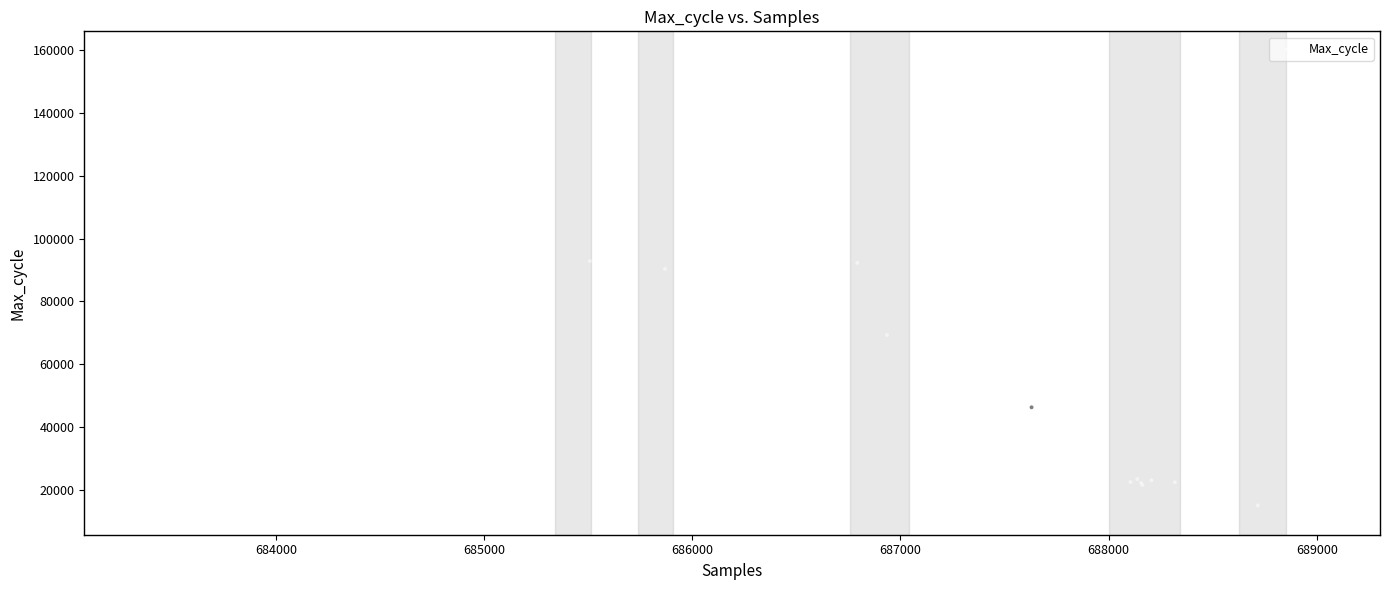

What Y value in the scatter plot is closest to 85885?

90398